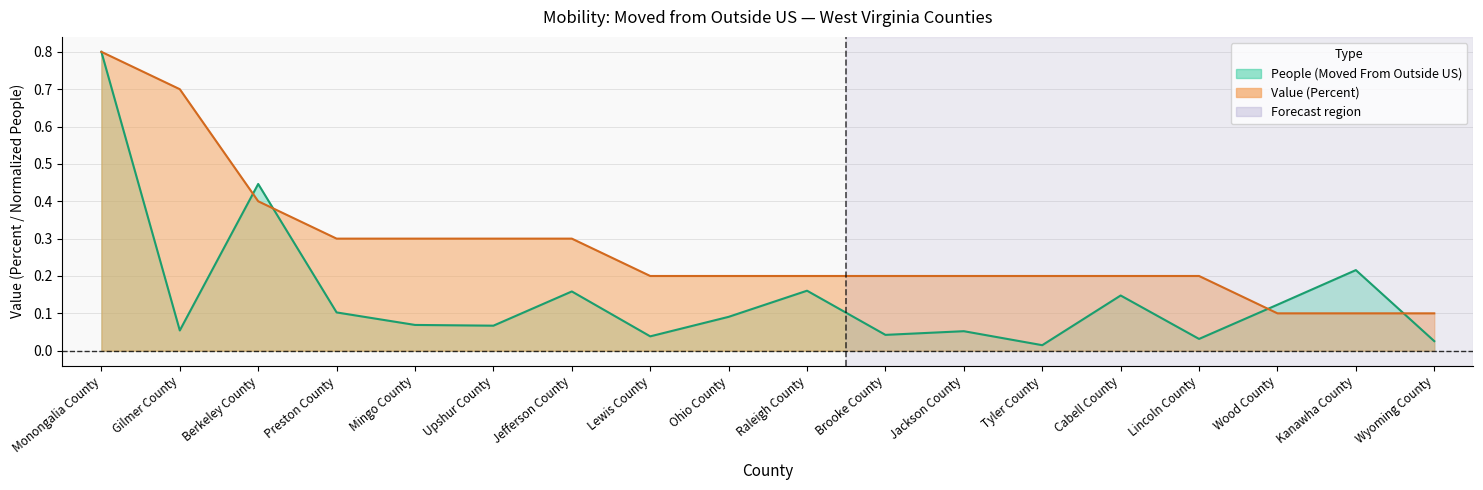

How many lines are shown in the chart?

2